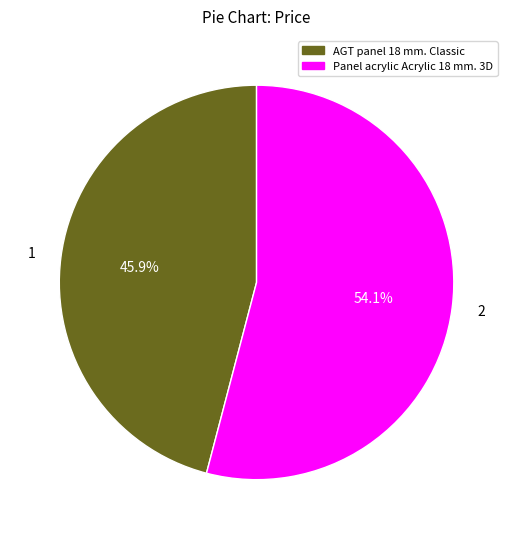

What percentage is NOT represented by AGT panel 18 mm. Classic?

54.1%